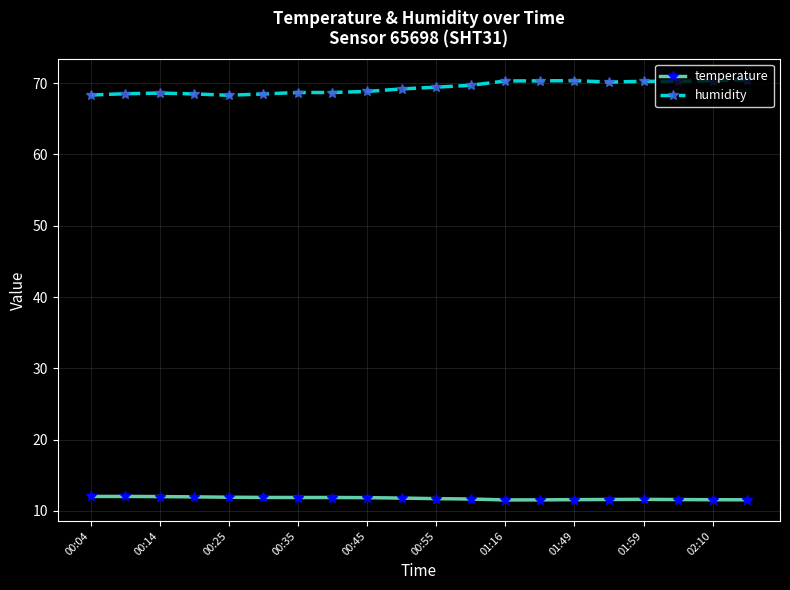

What is the sum of all temperature values?

235.5